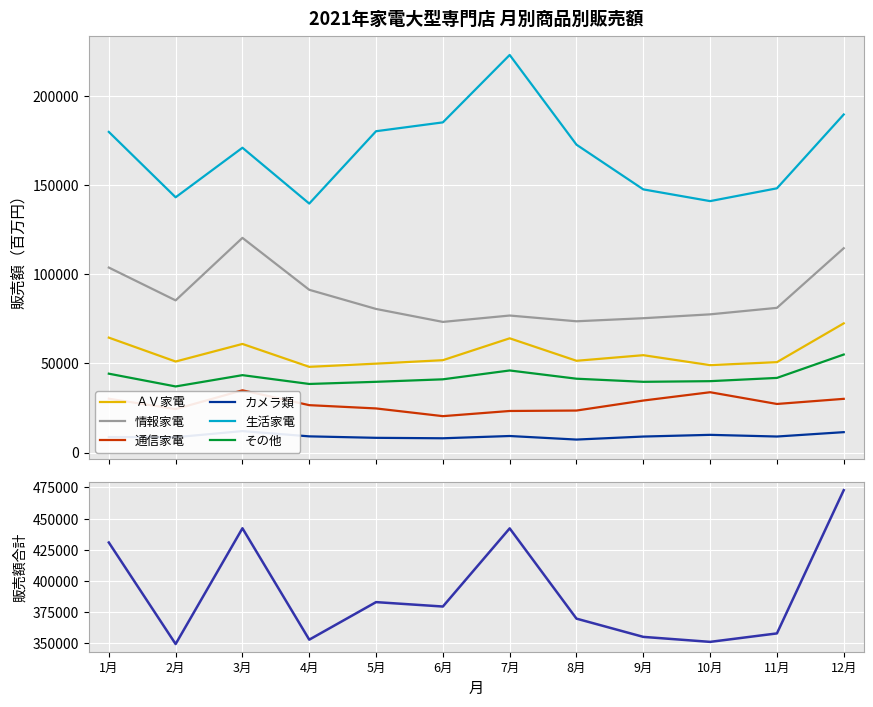

At which category does 情報家電 reach its first local valley?

2月